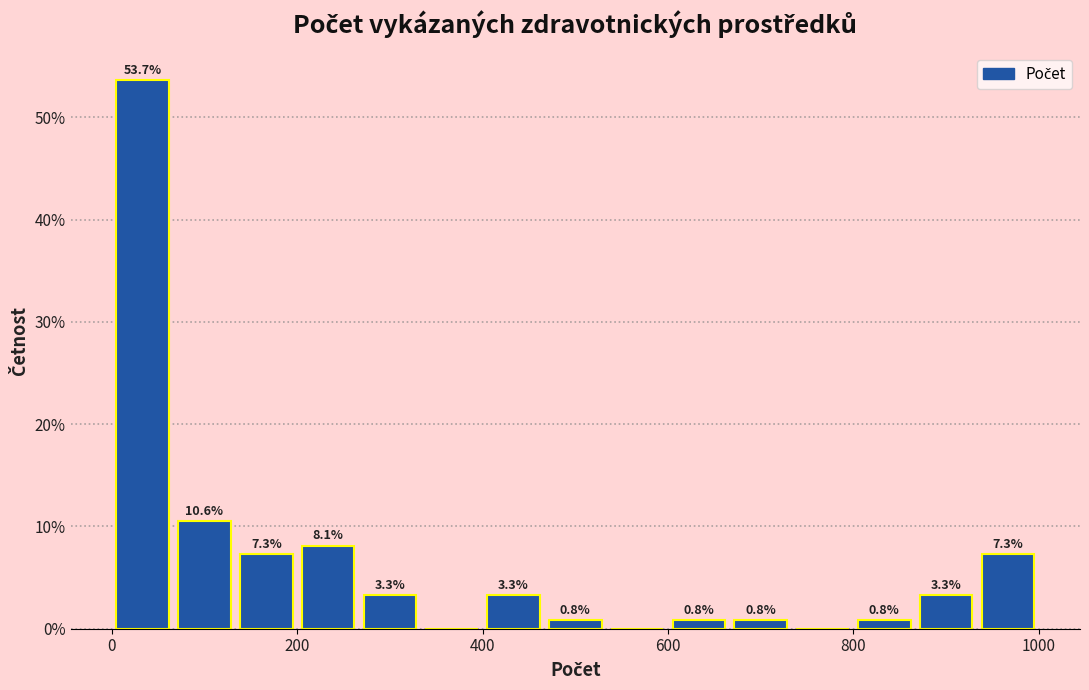

Read against the x-axis, roughly where is the centre of the tallest bar?

40